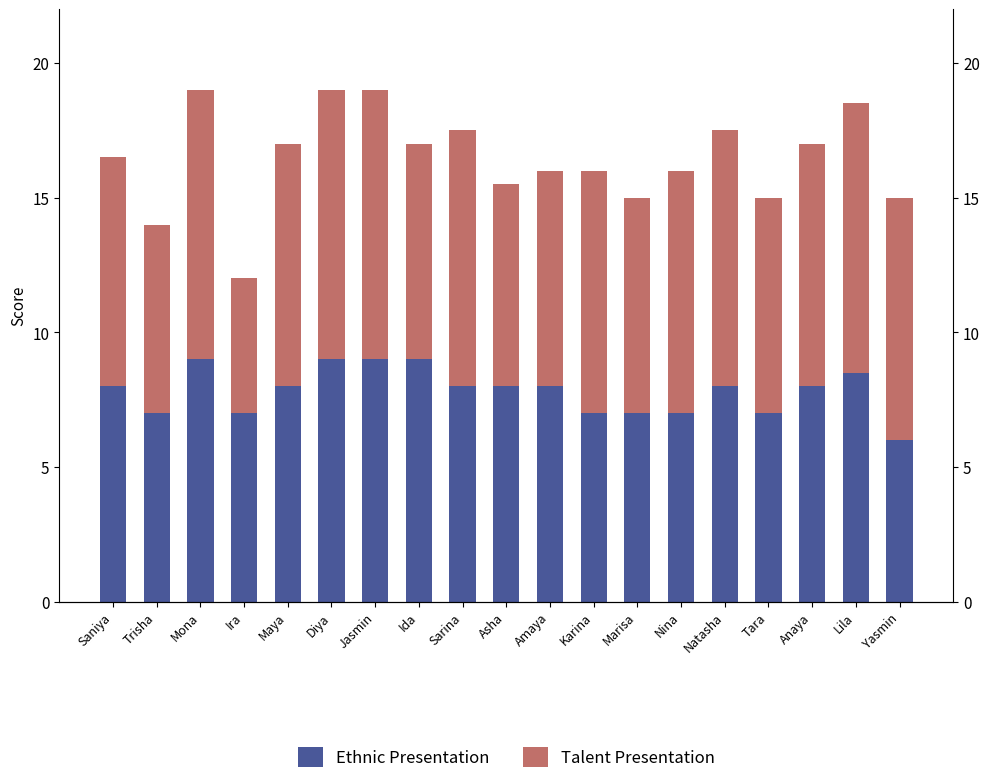

What is the difference between the highest and lowest values at Nina?

2.0